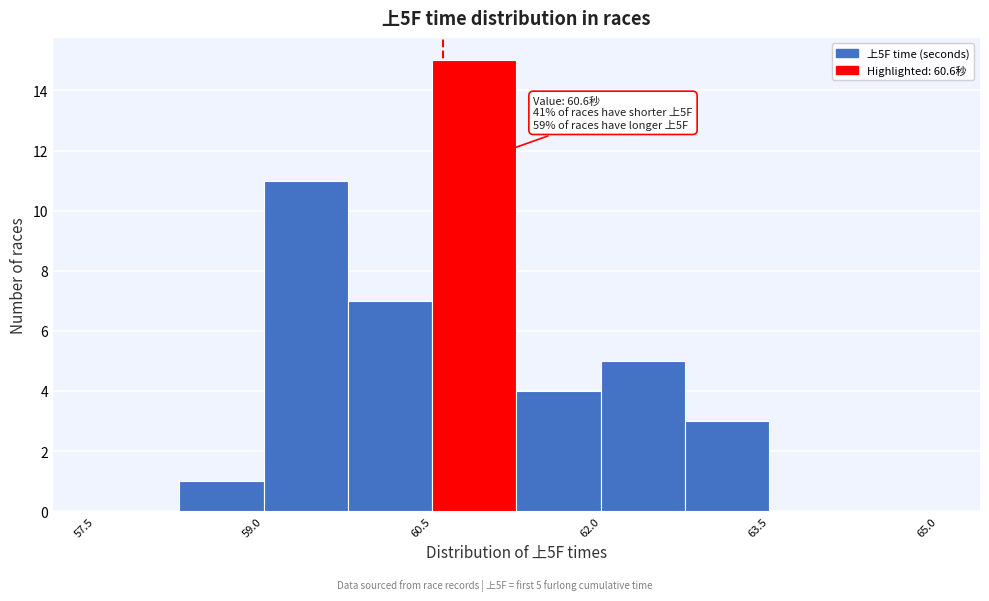

Read against the x-axis, roughly where is the centre of the tallest bar?

60.8